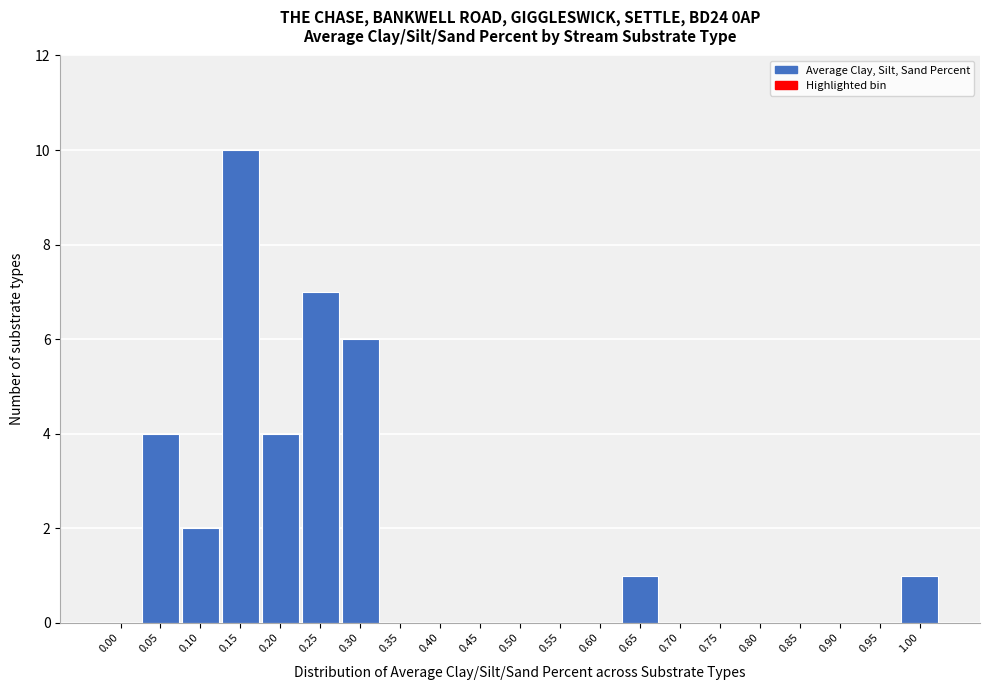

Reading right to left, what are all the values shown in this chart?

1.00=1	0.95=0	0.90=0	0.85=0	0.80=0	0.75=0	0.70=0	0.65=1	0.60=0	0.55=0	0.50=0	0.45=0	0.40=0	0.35=0	0.30=6	0.25=7	0.20=4	0.15=10	0.10=2	0.05=4	0.00=0